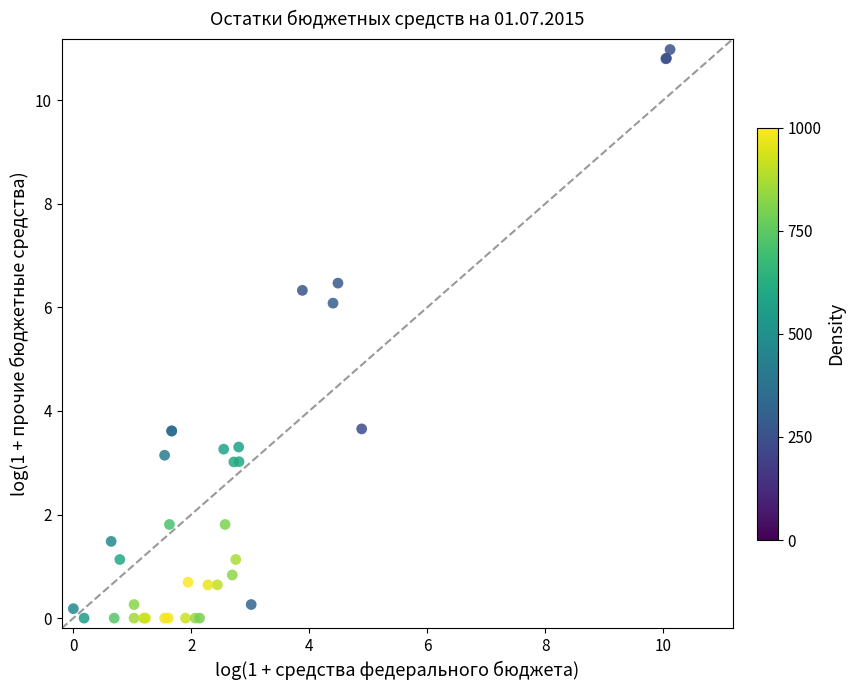

What Y value in the scatter plot is closest to 5?

6.1